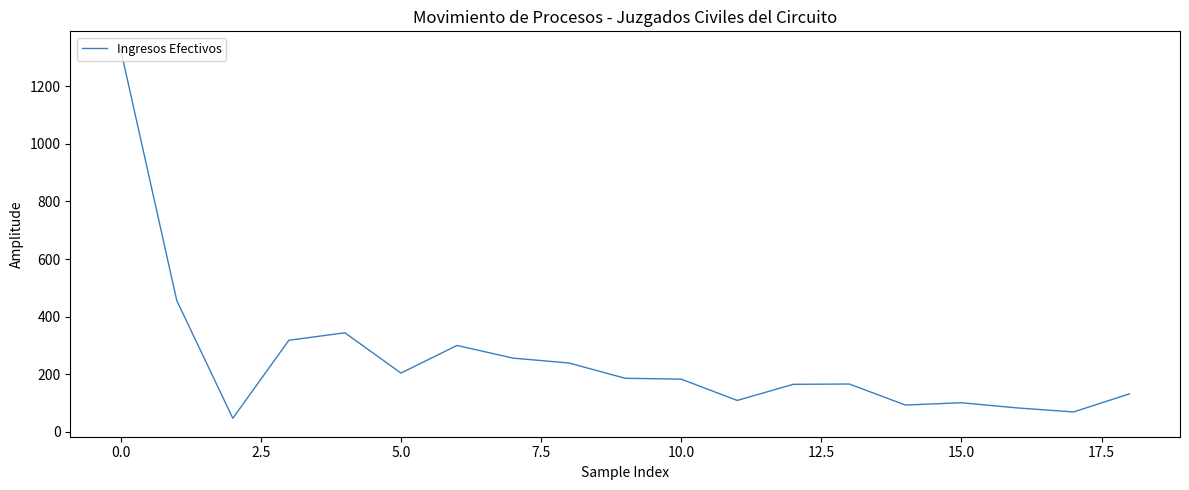

What is the minimum value shown in the chart?

47